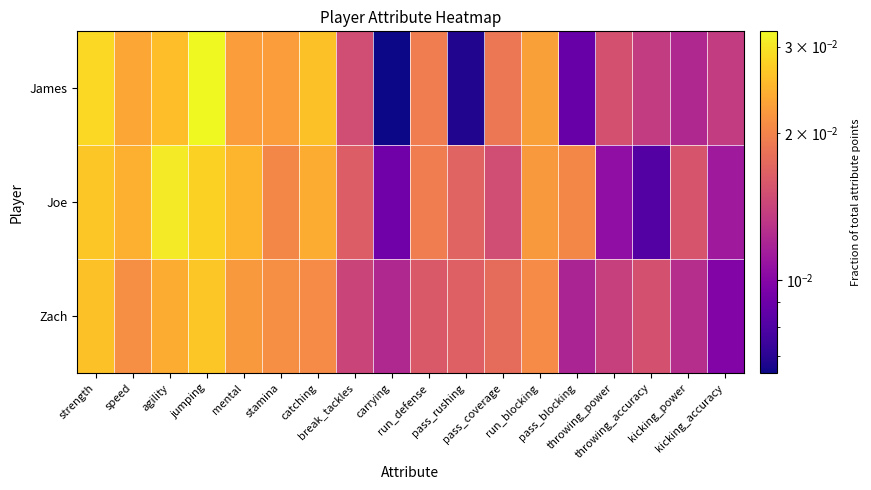

Which label corresponds to the smallest value in the chart?

carrying